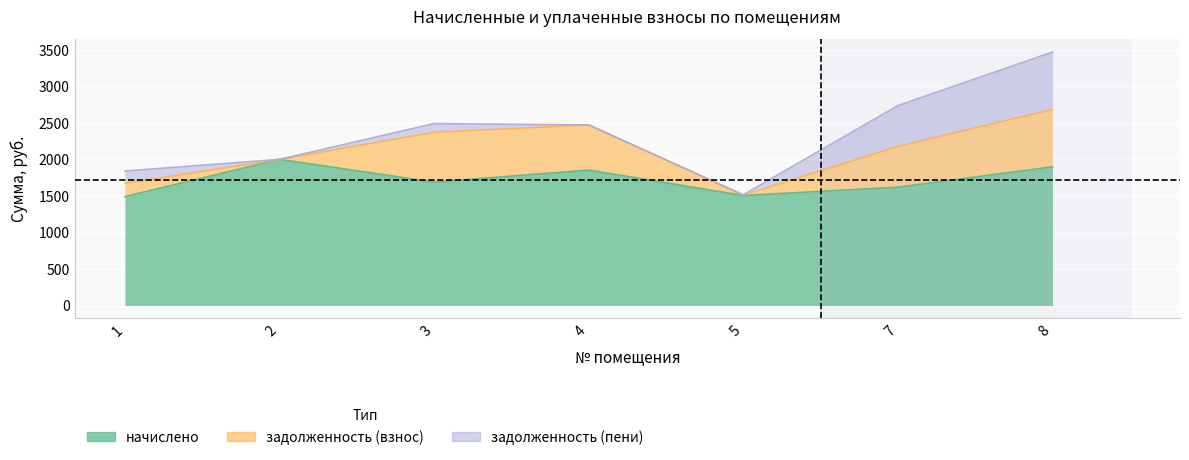

Where is the first local maximum for задолженность (взнос)?

3